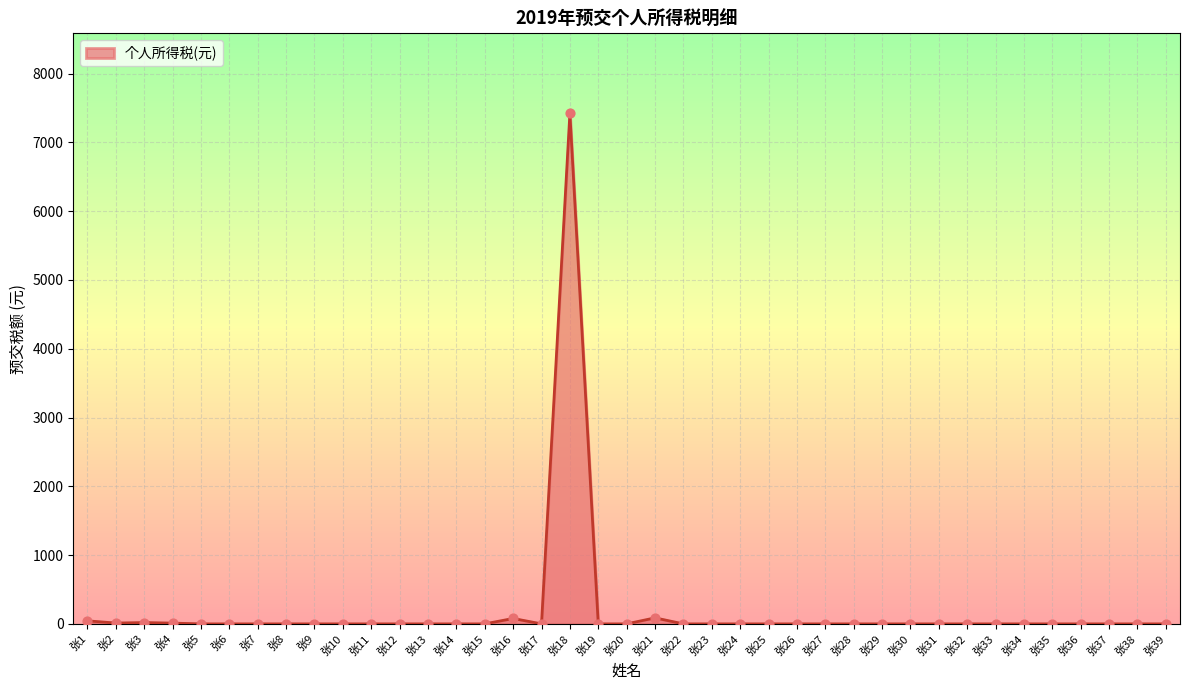

Which has a higher value, 张13 or 张16?

张16